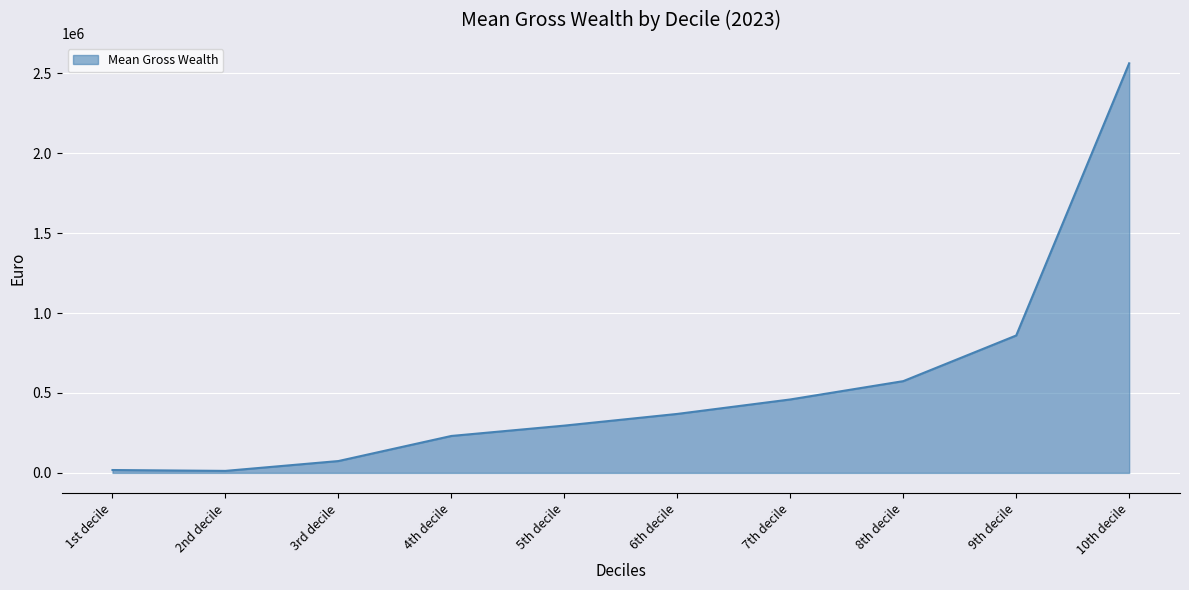

Is it true that the value at 10th decile is 3692251?

False